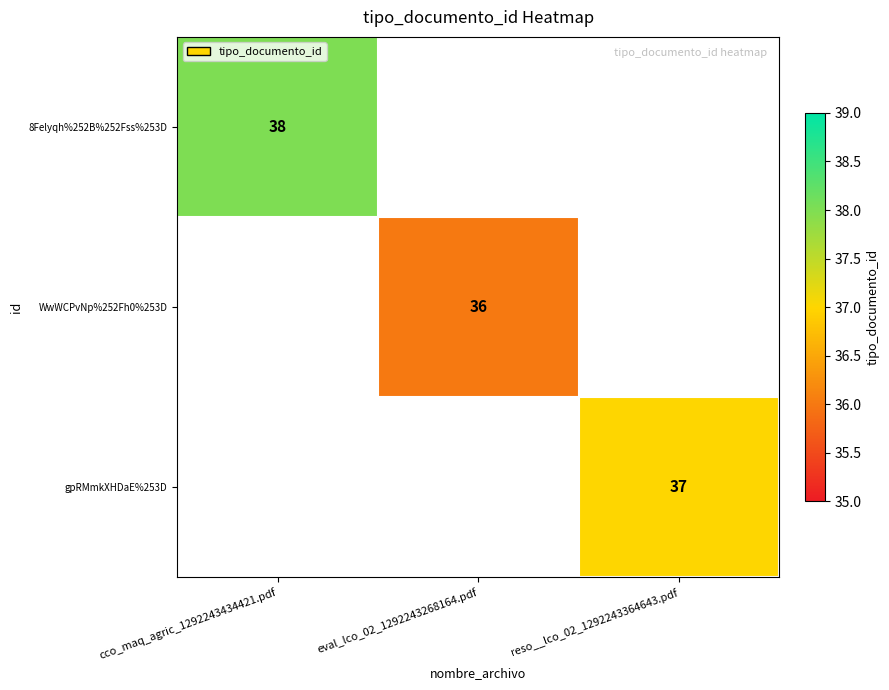

True or false: gpRMmkXHDaE%253D has a value of 18 at reso__lco_02_1292243364643.pdf.

False